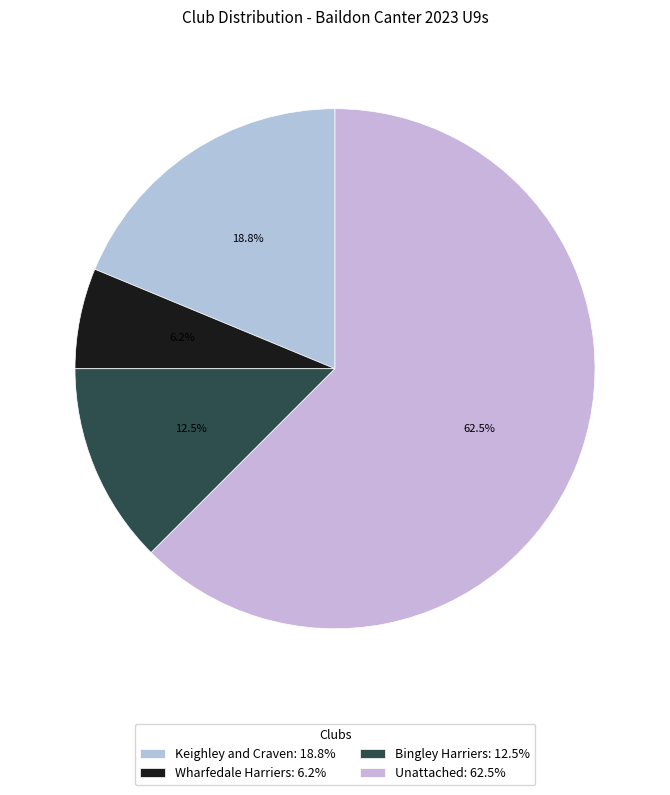

Is the sum of Keighley and Craven and Bingley Harriers greater than half?

No